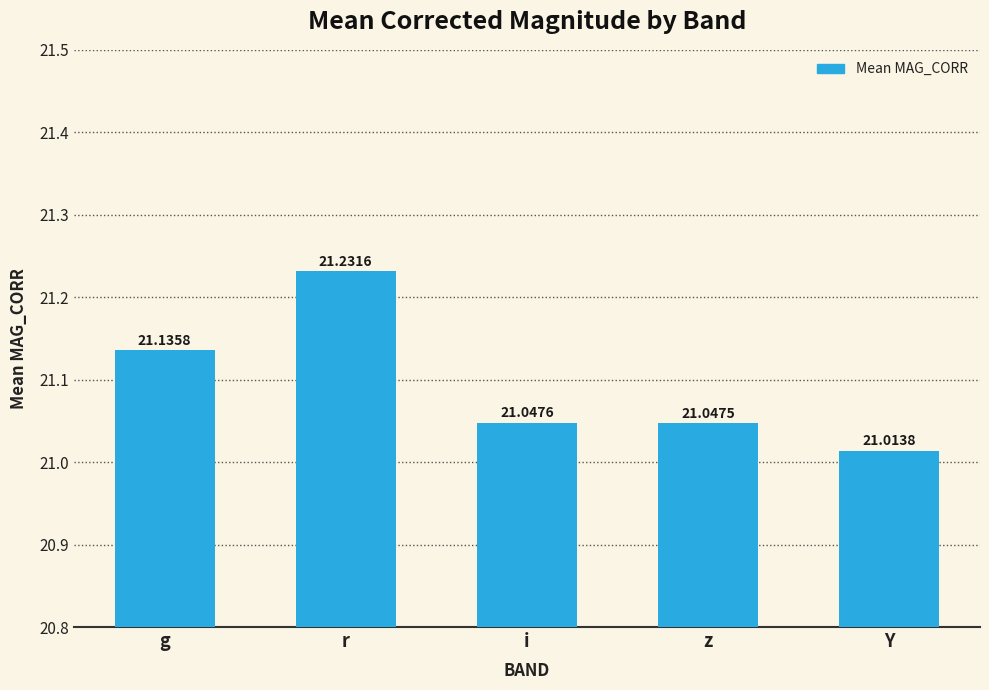

Where is the data nearest to the value 21?

Y